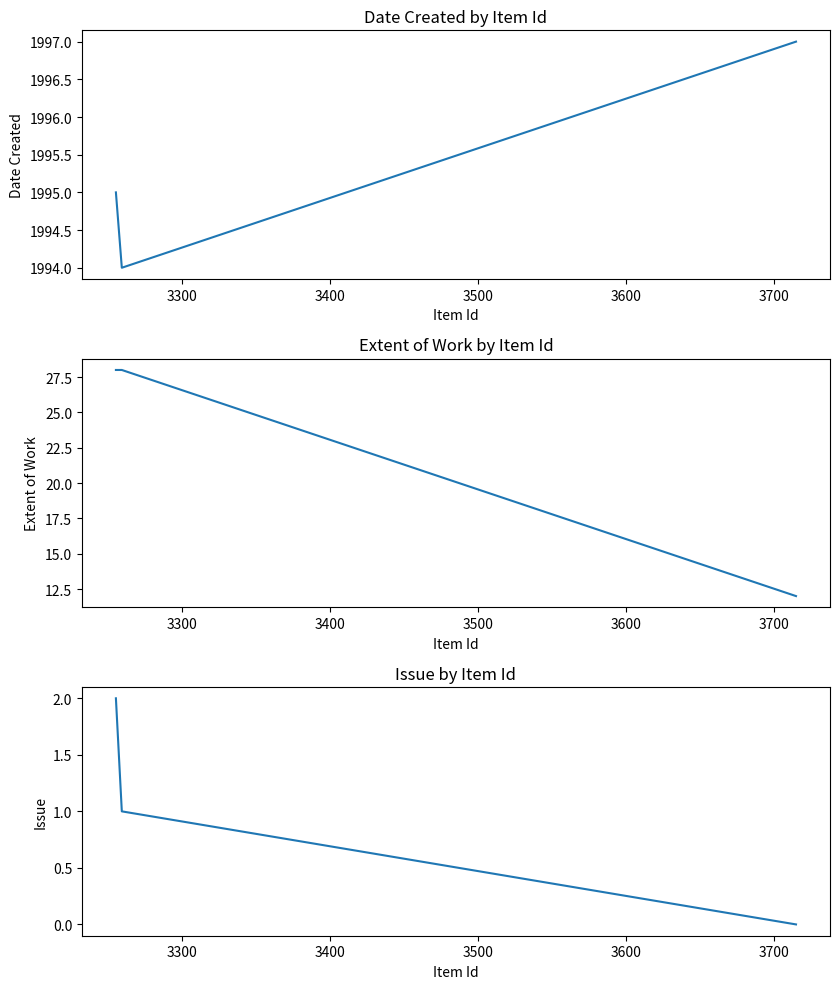

Does the chart display data point markers on the line(s)?

No